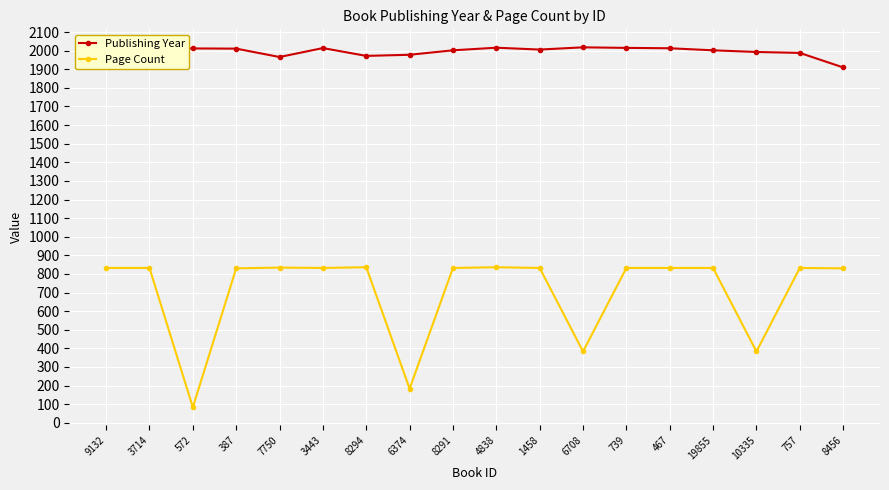

What is the value of the Page Count point at the 14th from the left?

832